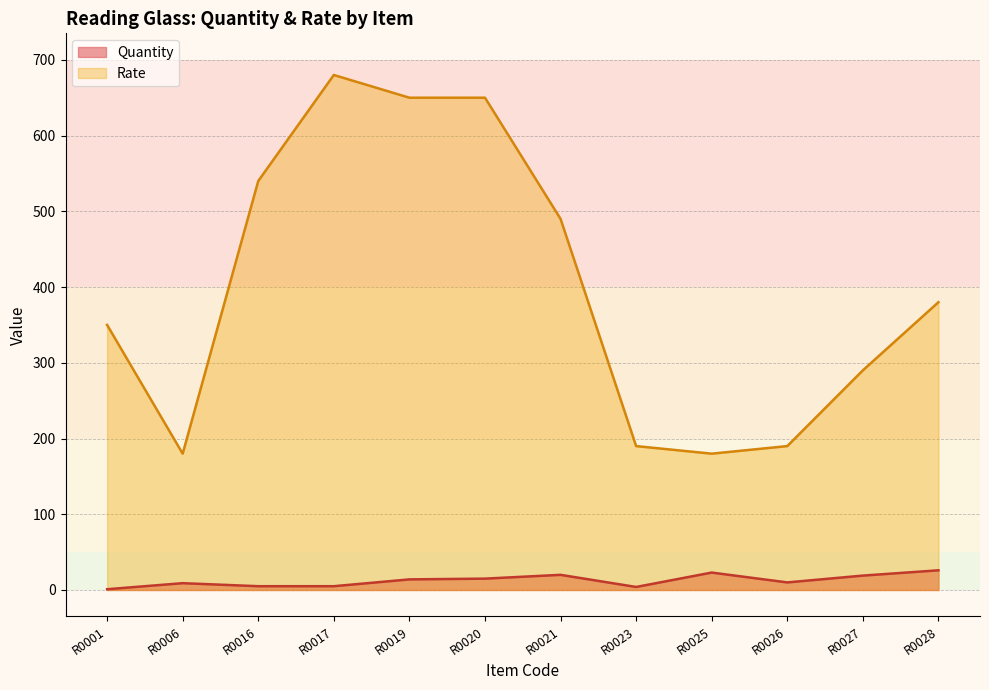

What is the value of the Rate point at the 5th from the left?

650